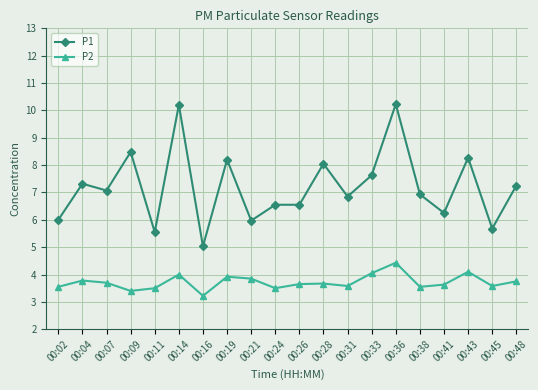

How many categories are shown in the chart?

20